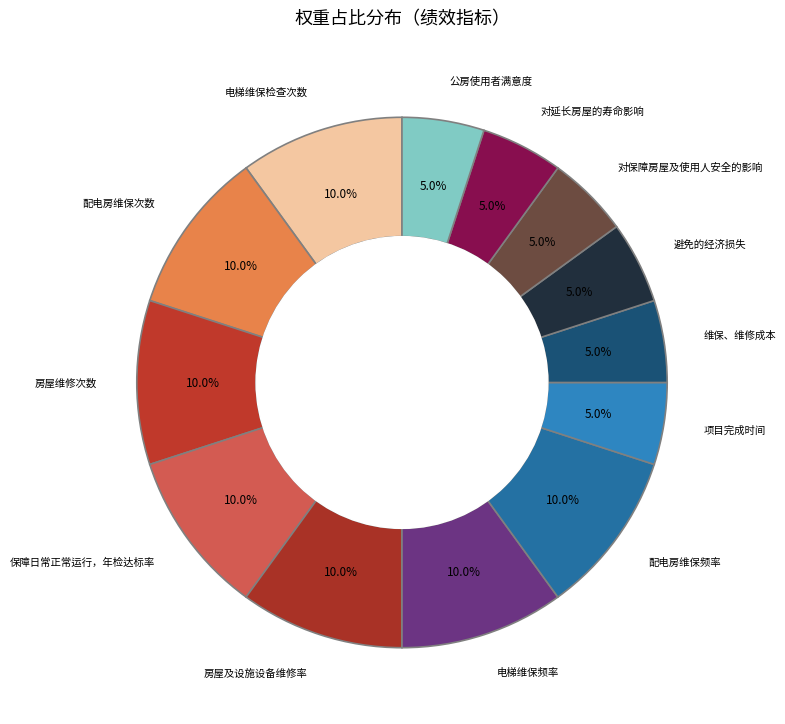

How many slices are in this pie chart?

13